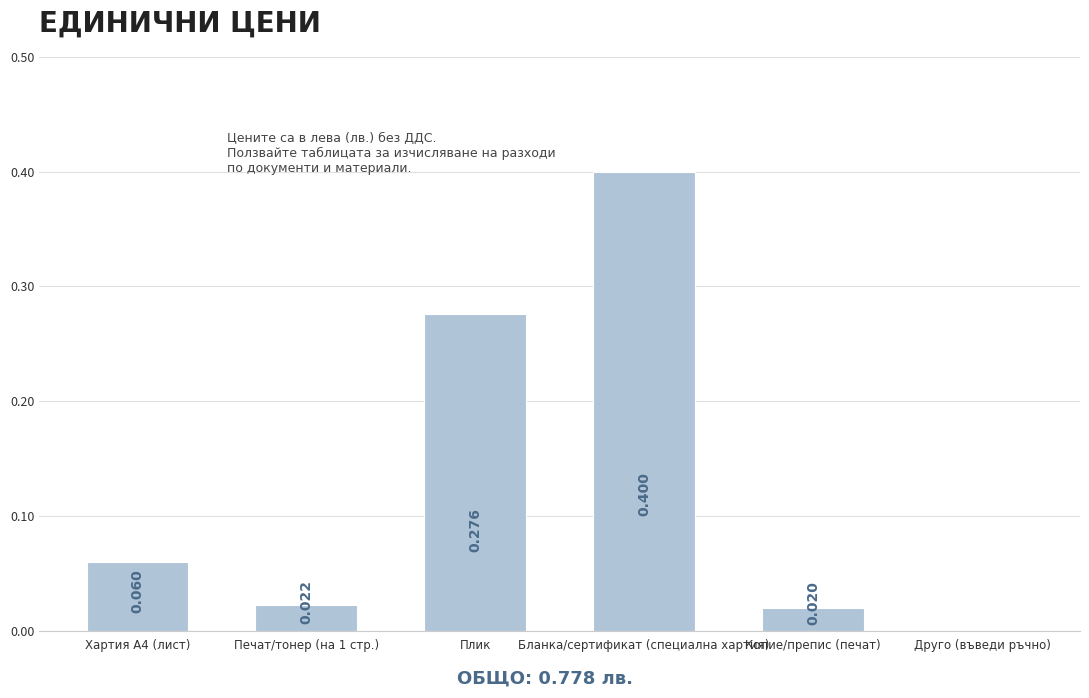

At which category does the chart reach its peak across all series?

Бланка/сертификат (специална хартия)